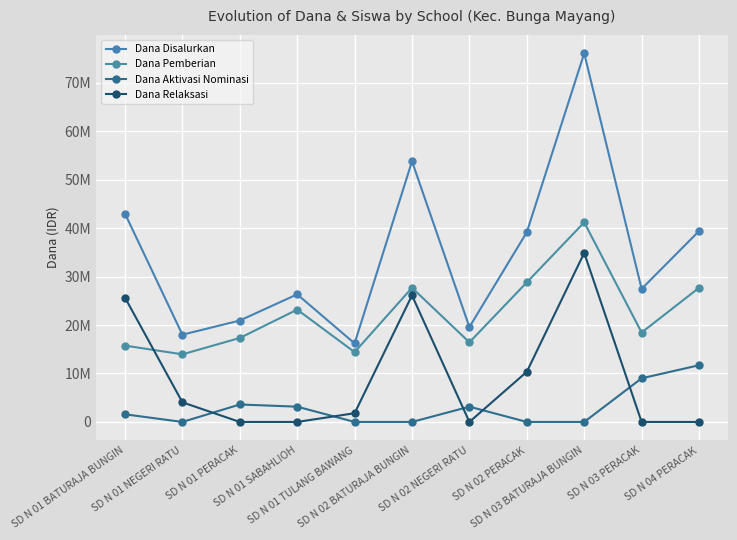

Is it true that Dana Aktivasi Nominasi equals 1093054 at SD N 01 PERACAK?

False